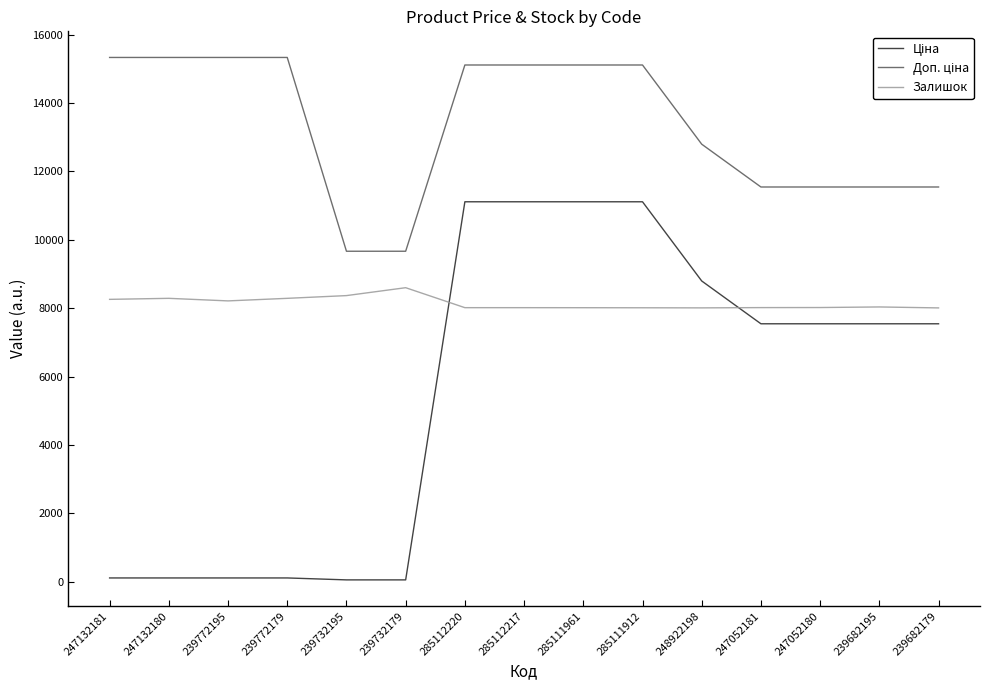

True or false: Залишок has a value of 14230.8 at 285112220.

False